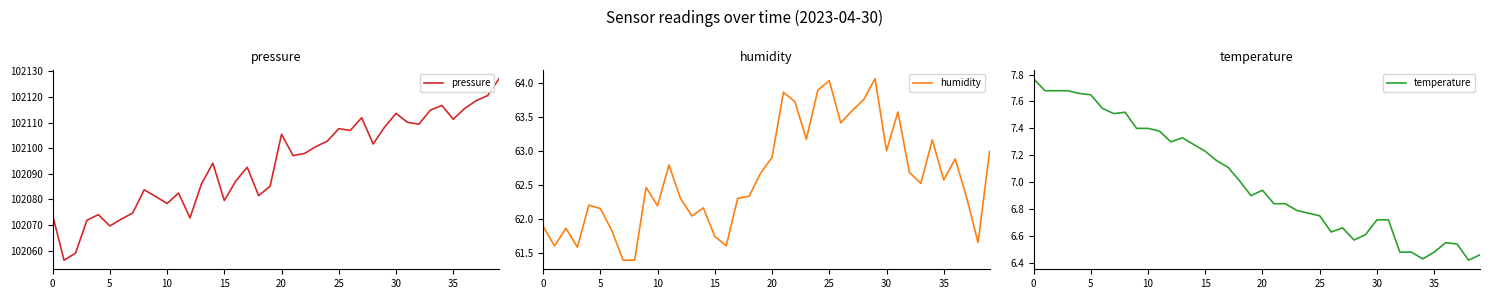

What is the label of the 30th point from the right?

10